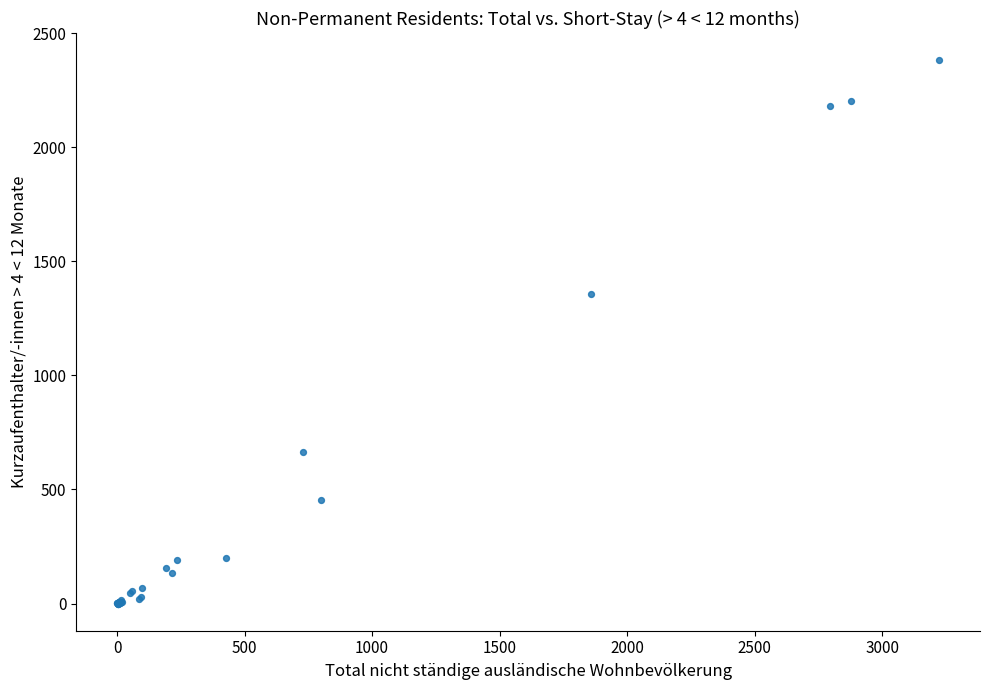

What Y value in the scatter plot is closest to 1191?

1356